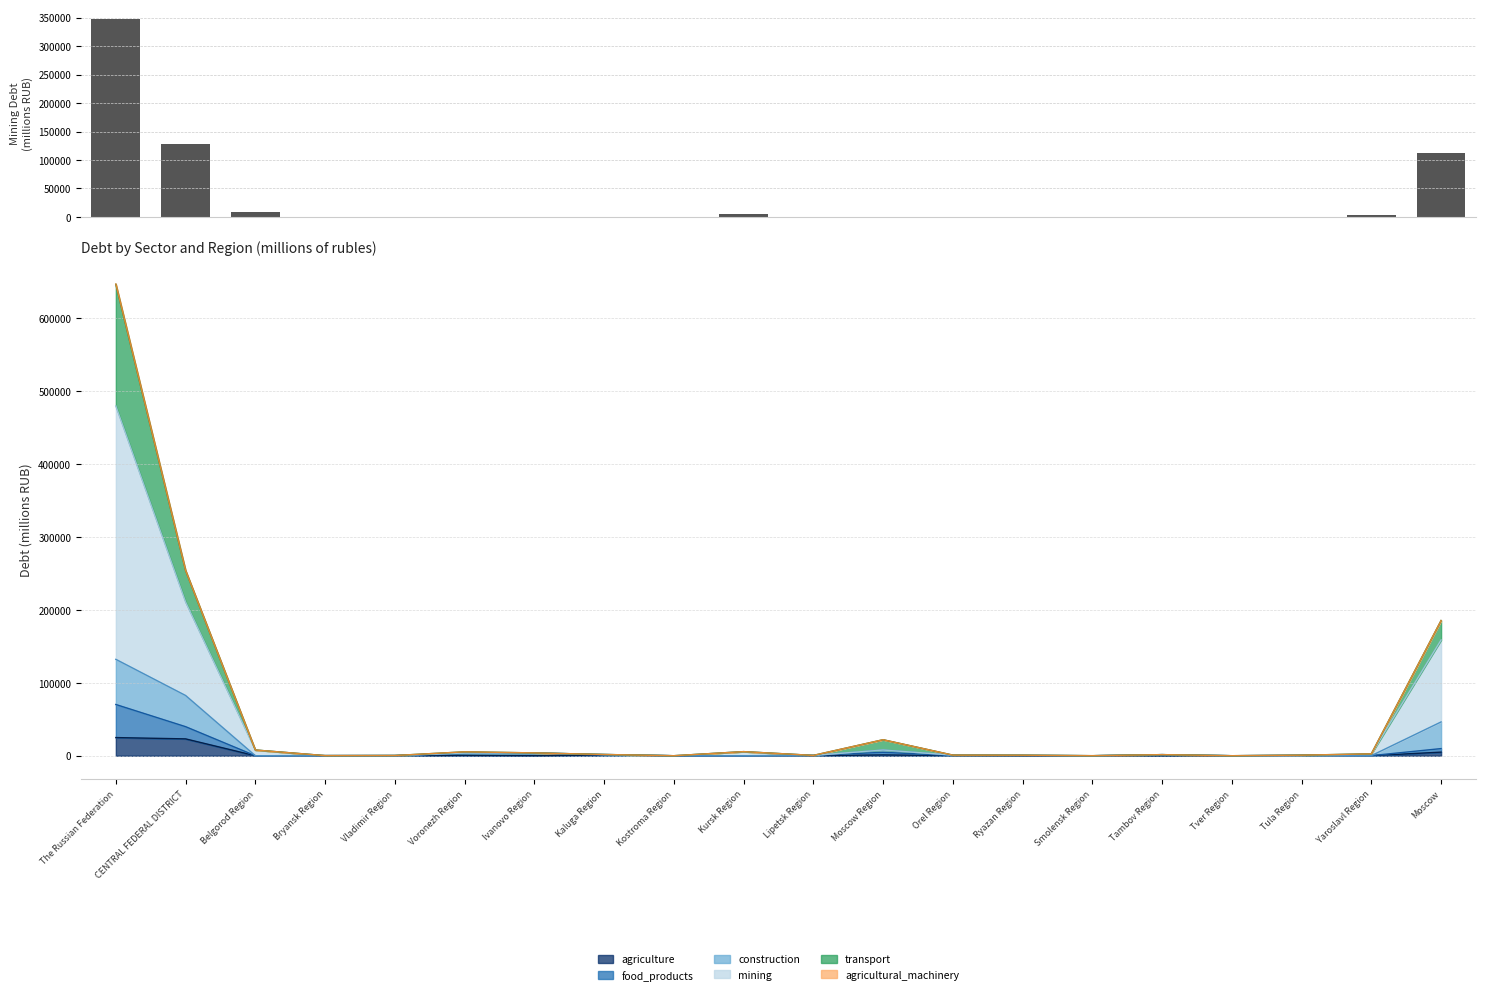

What position from the right is Tula Region?

3